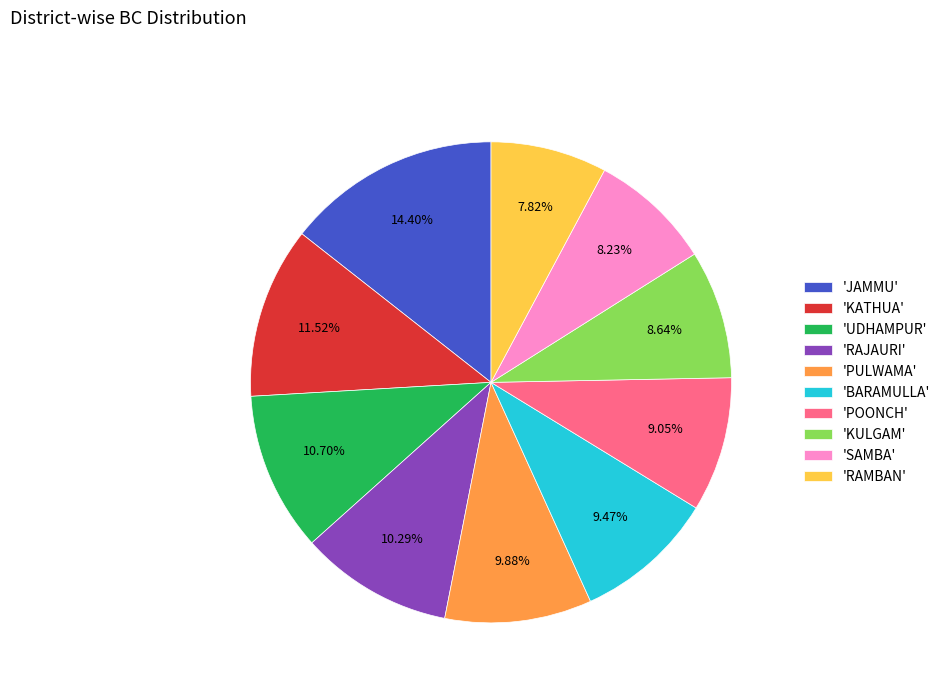

To the nearest percent, what is the difference between the largest and smallest slice percentages?

7%